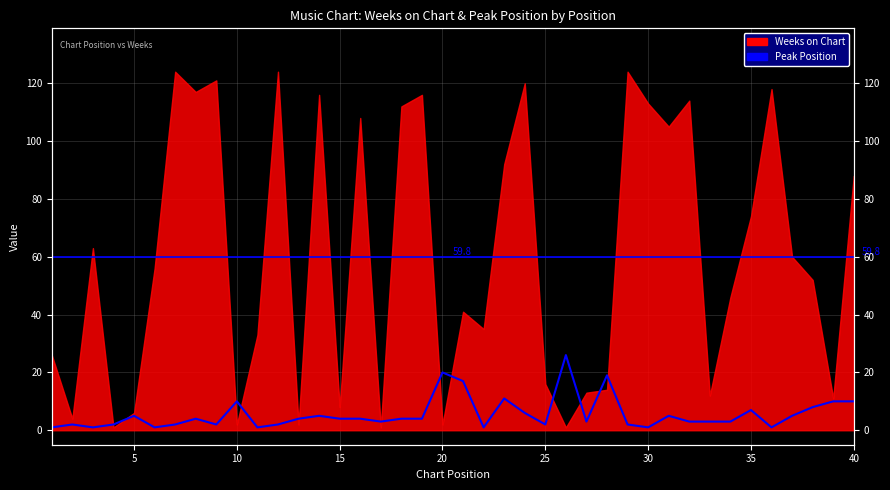

How many lines are shown in the chart?

1